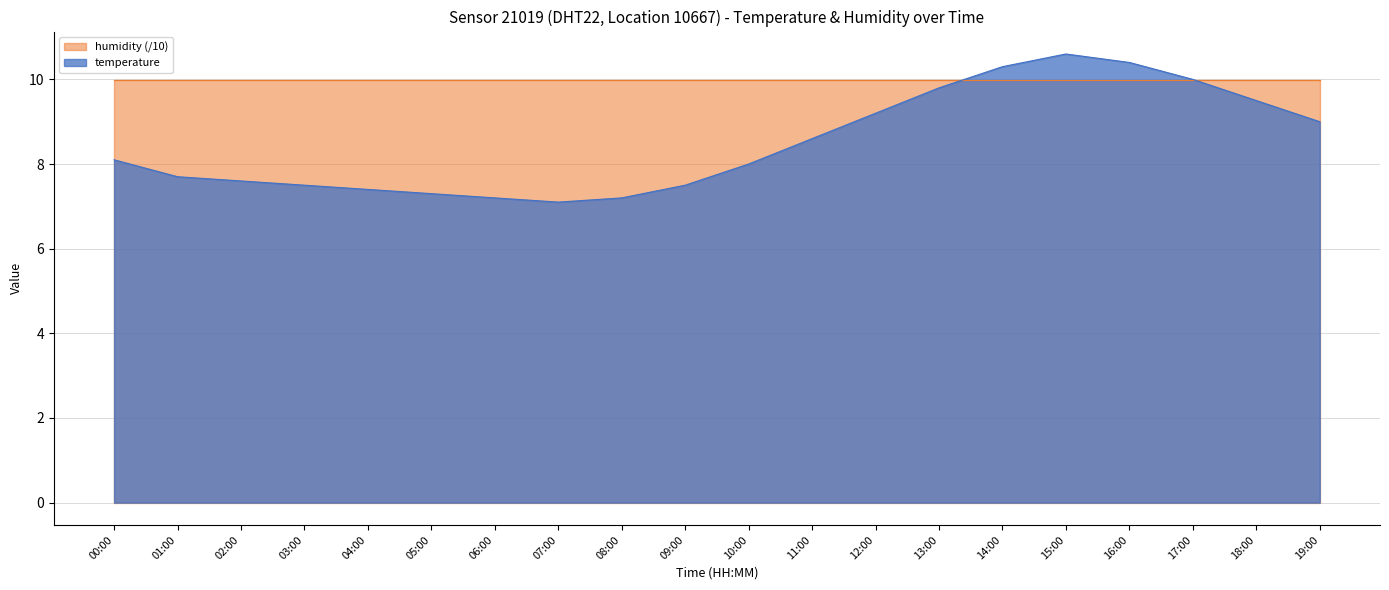

Where is the data nearest to the value 8?

10:00